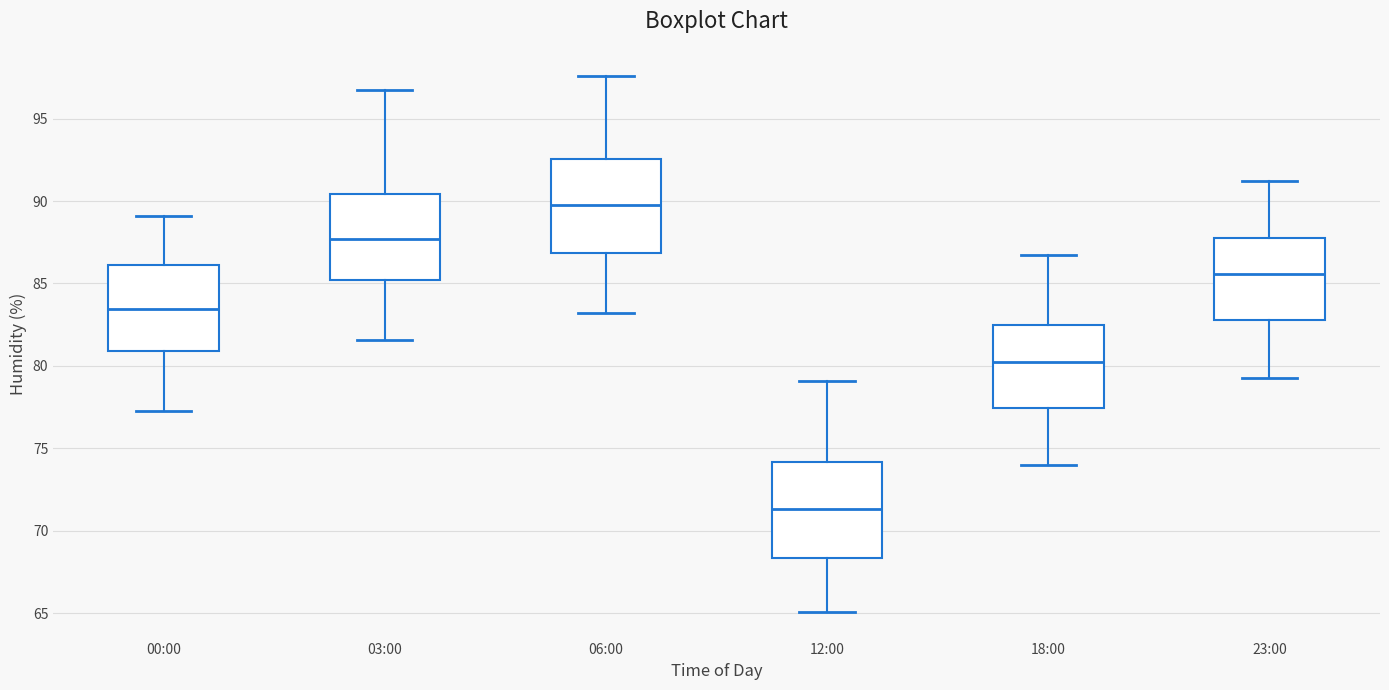

Which box has the highest median line?

06:00